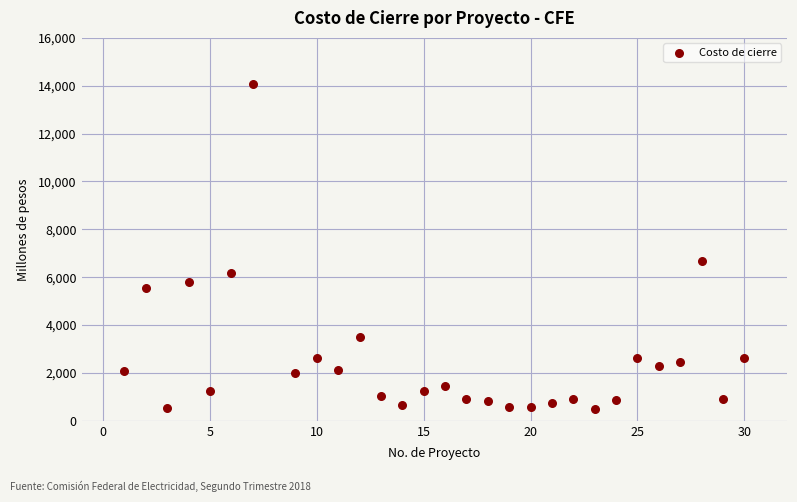

What is the range of X values (max minus min)?

29.0